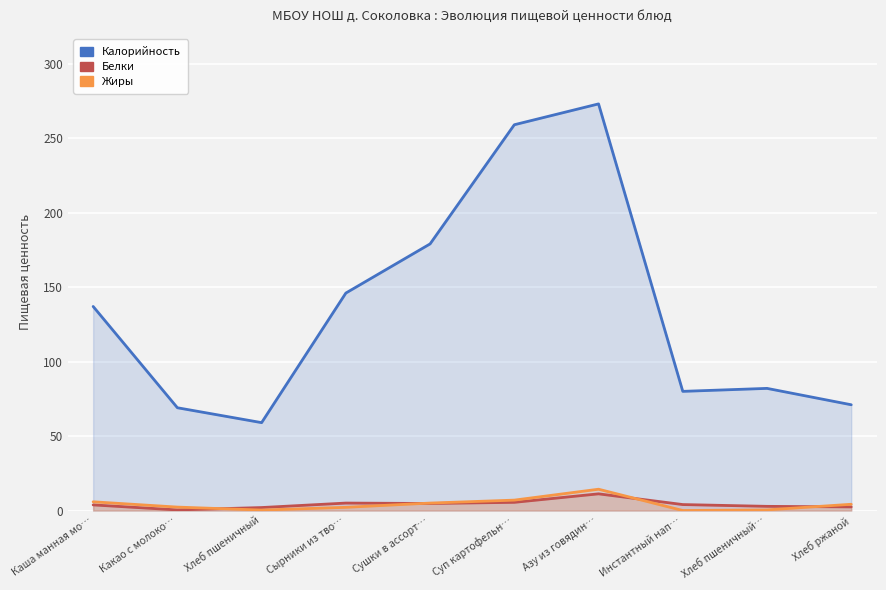

Which has a higher value, Какао с молоко… or Сушки в ассорт…?

Сушки в ассорт…